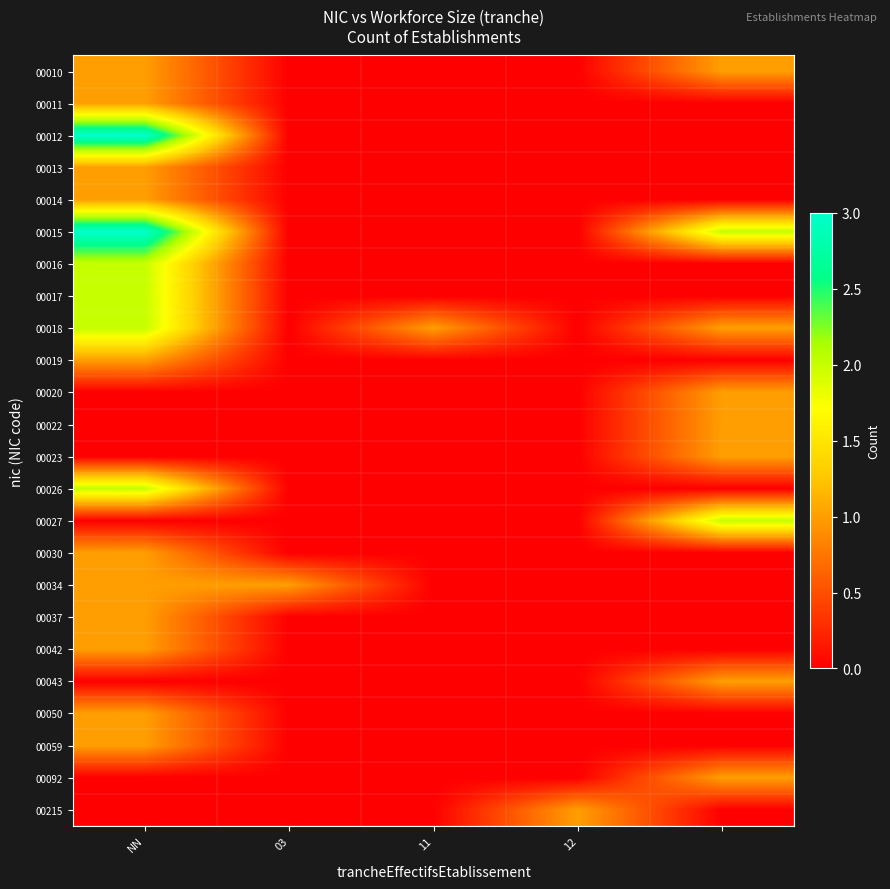

Reading left to right, extract all data points from this chart.

00010: 1	0	0	0	1
00011: 1	0	0	0	0
00012: 3	0	0	0	0
00013: 1	0	0	0	0
00014: 1	0	0	0	0
00015: 3	0	0	0	2
00016: 2	0	0	0	0
00017: 2	0	0	0	0
00018: 2	0	1	0	1
00019: 1	0	0	0	0
00020: 0	0	0	0	1
00022: 0	0	0	0	1
00023: 0	0	0	0	1
00026: 2	0	0	0	0
00027: 0	0	0	0	2
00030: 1	0	0	0	0
00034: 1	1	0	0	0
00037: 1	0	0	0	0
00042: 1	0	0	0	0
00043: 0	0	0	0	1
00050: 1	0	0	0	0
00059: 1	0	0	0	0
00092: 0	0	0	0	1
00215: 0	0	0	1	0